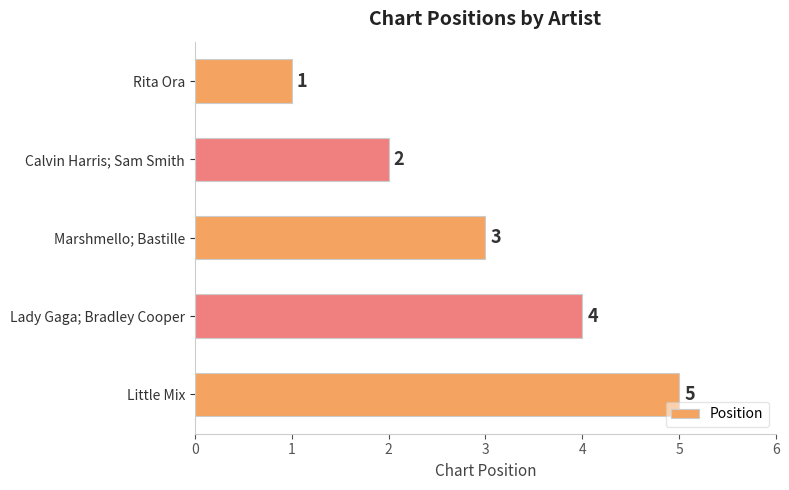

Does the chart contain any negative values?

No